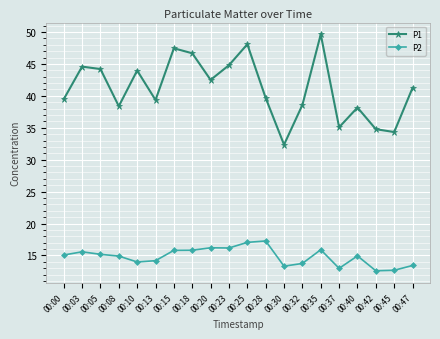

At how many categories does at least one series exceed 15?

20